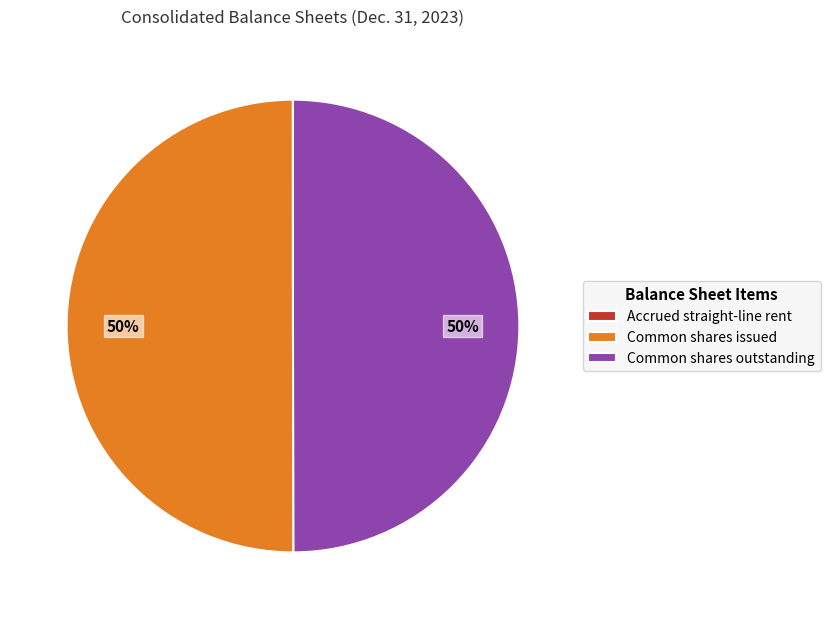

Do Common shares issued and Common shares outstanding together represent more than half of the pie?

Yes